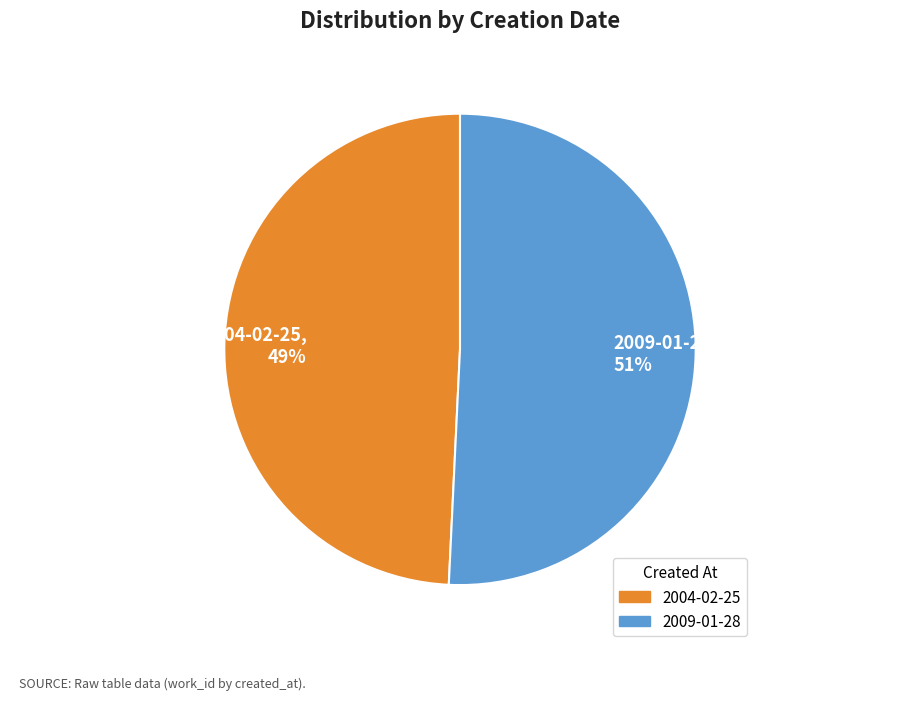

The 2009-01-28 slice represents 60% of the pie. True or false?

False